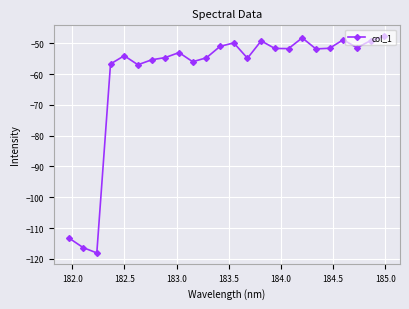

What is the difference between the maximum and minimum values?

70.3